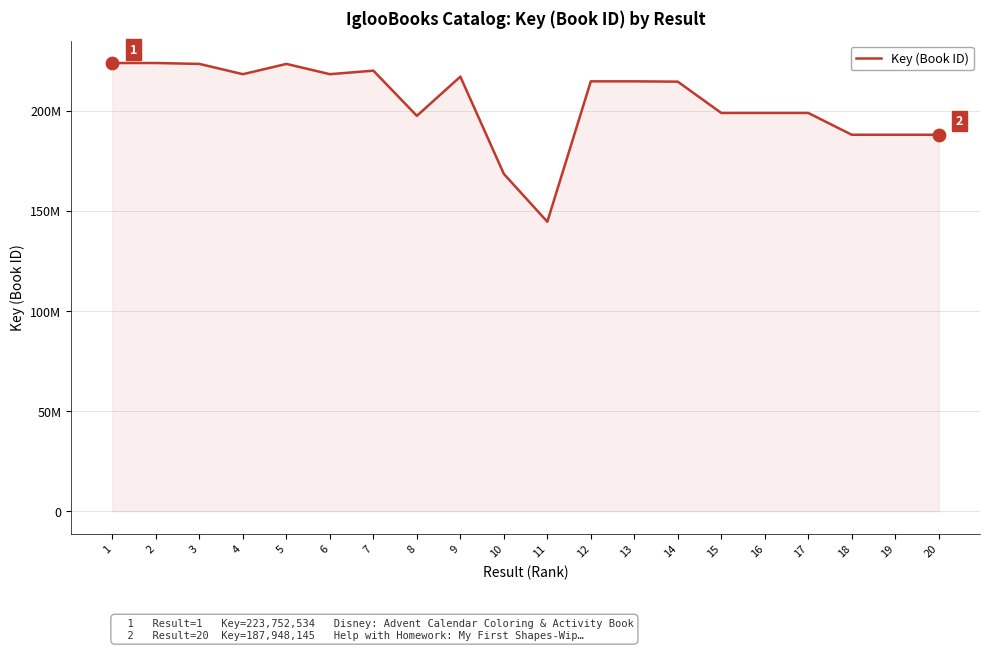

Does the chart have visible grid lines?

Yes